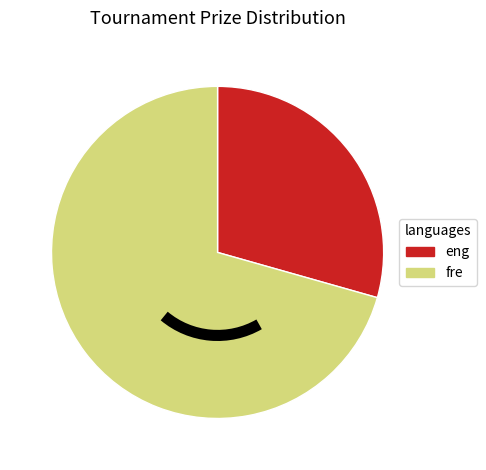

Does any single category account for the majority?

Yes